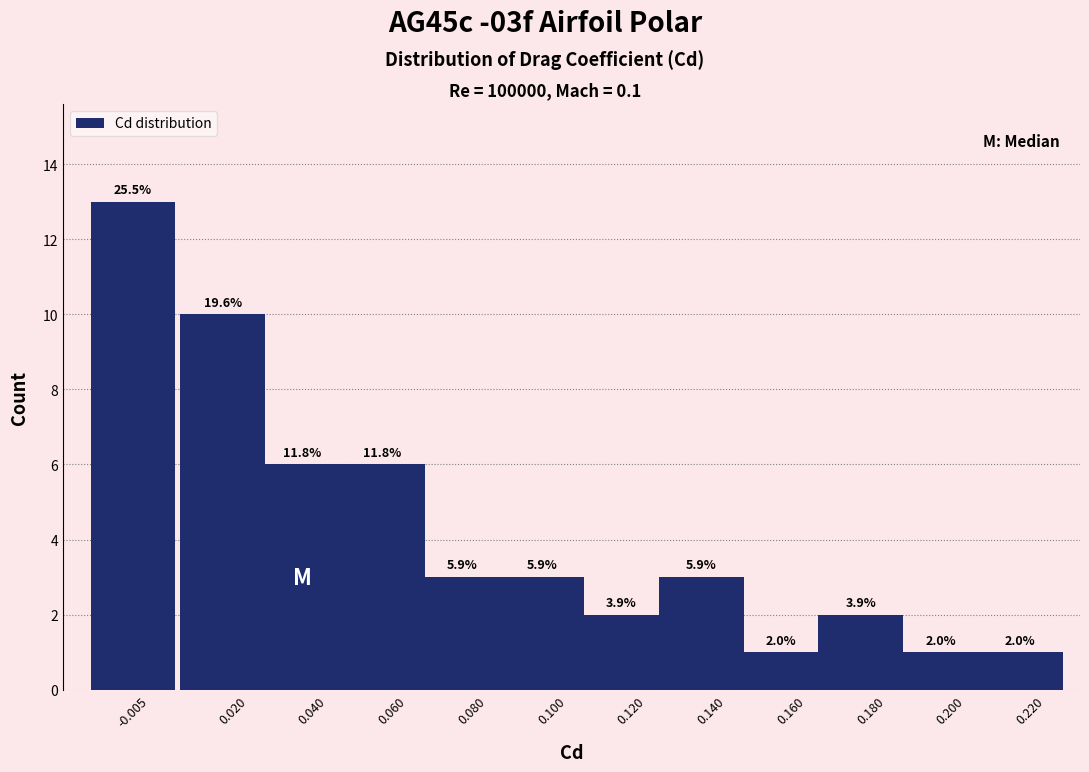

How many bars are there in total?

12